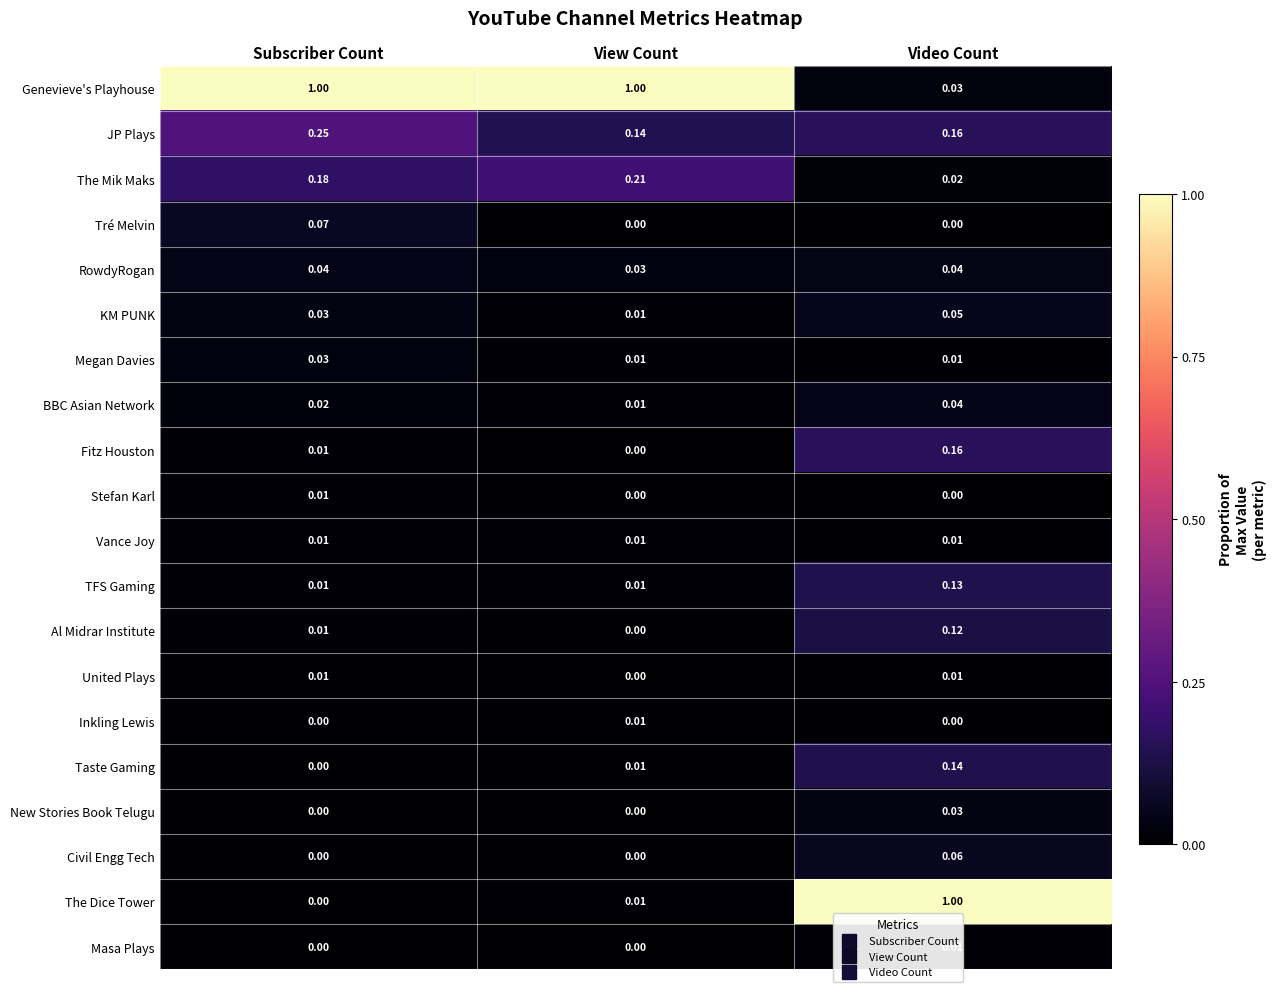

At which category is the sum across all series the highest?

Video Count